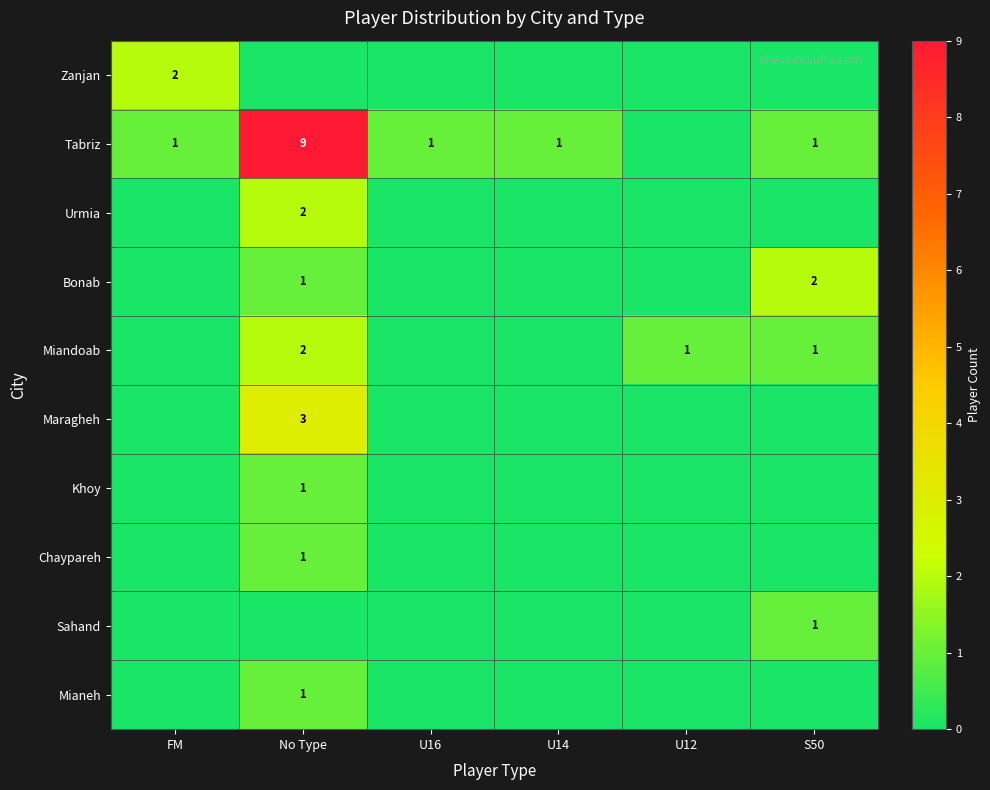

How many data points in Chaypareh are above 0?

1